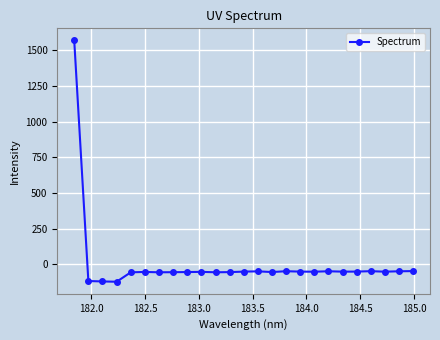

Is this an area chart (filled region under the line)?

No